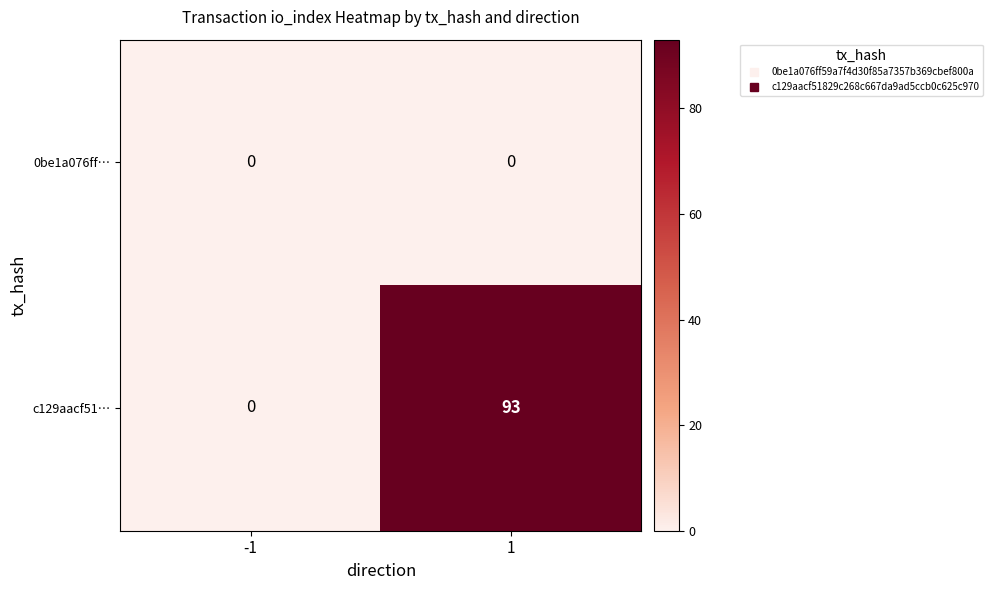

Reading right to left, transcribe all the data shown in this chart.

0be1a076ff…: 1=0	-1=0
c129aacf51…: 1=93	-1=0